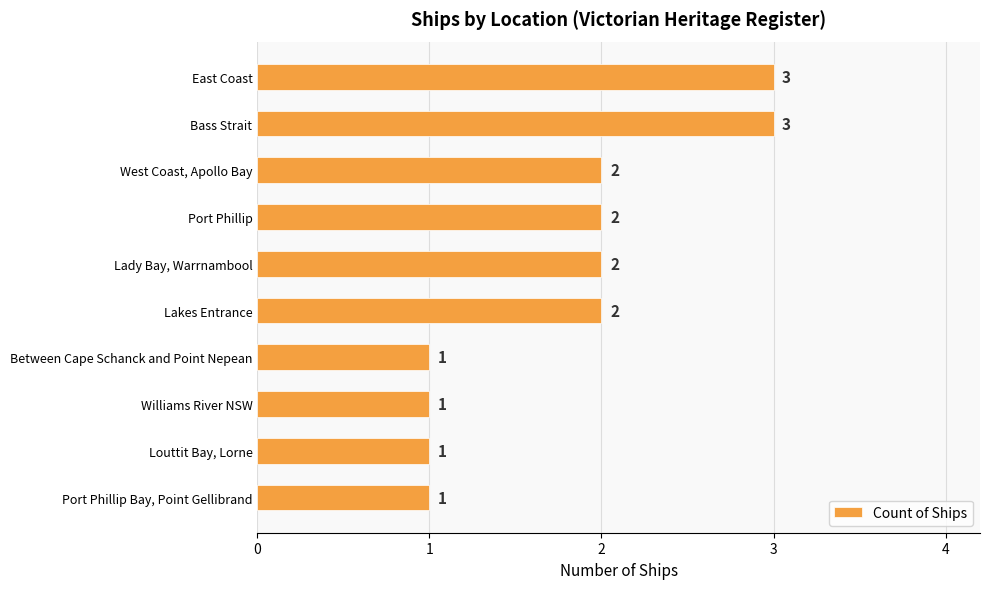

How many values are between 1 and 2?

8